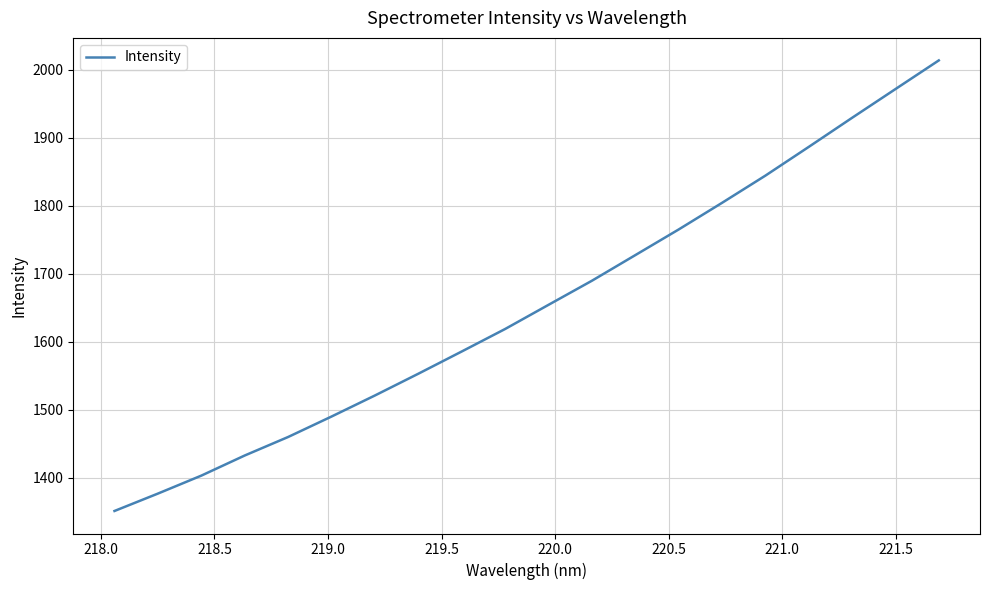

What is the difference between the maximum and minimum values?

662.5